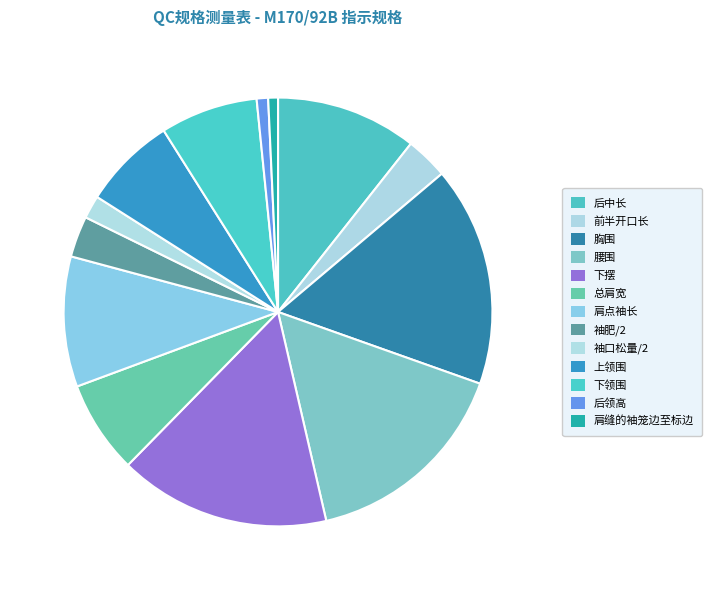

True or false: 腰围 accounts for 16% of the total.

True